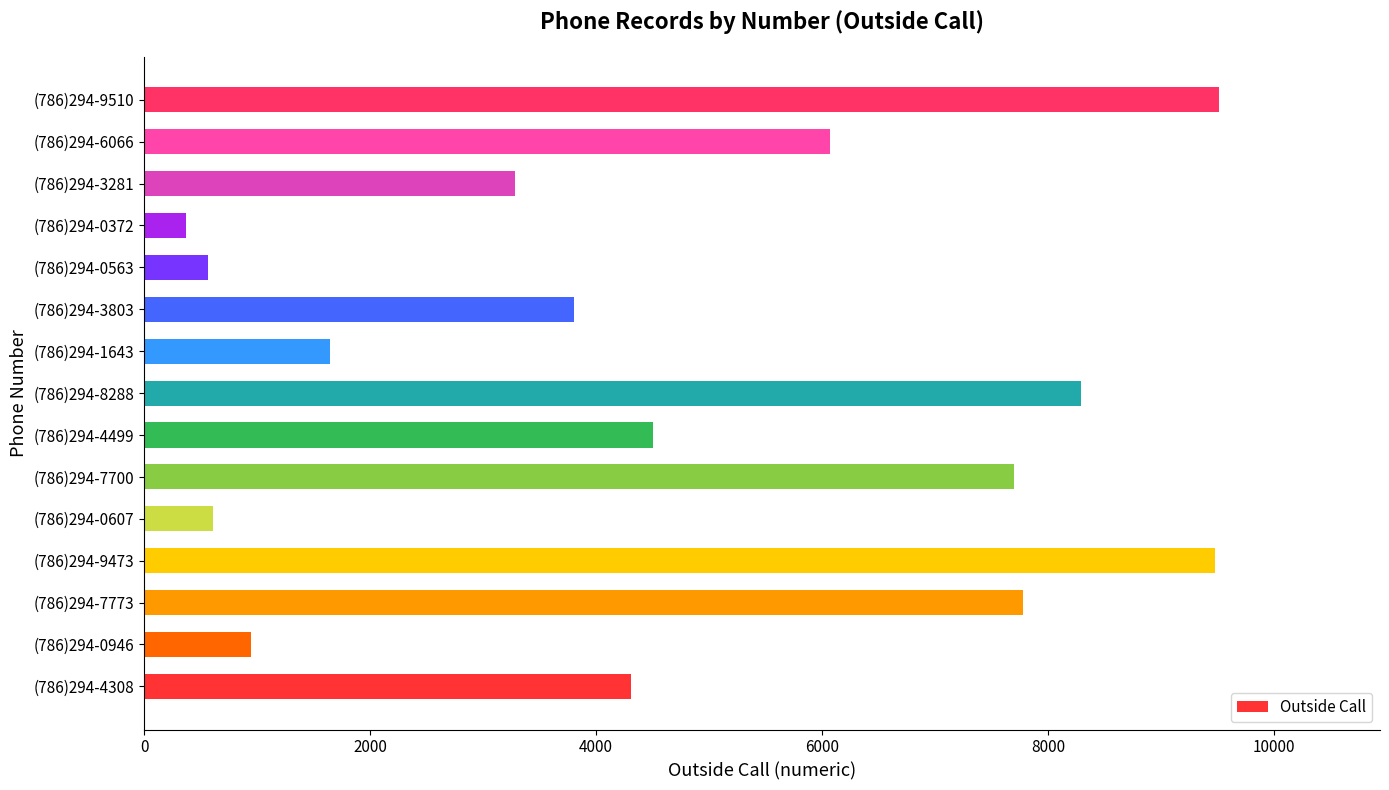

What is the change in value from (786)294-0607 to (786)294-6066?

+5459